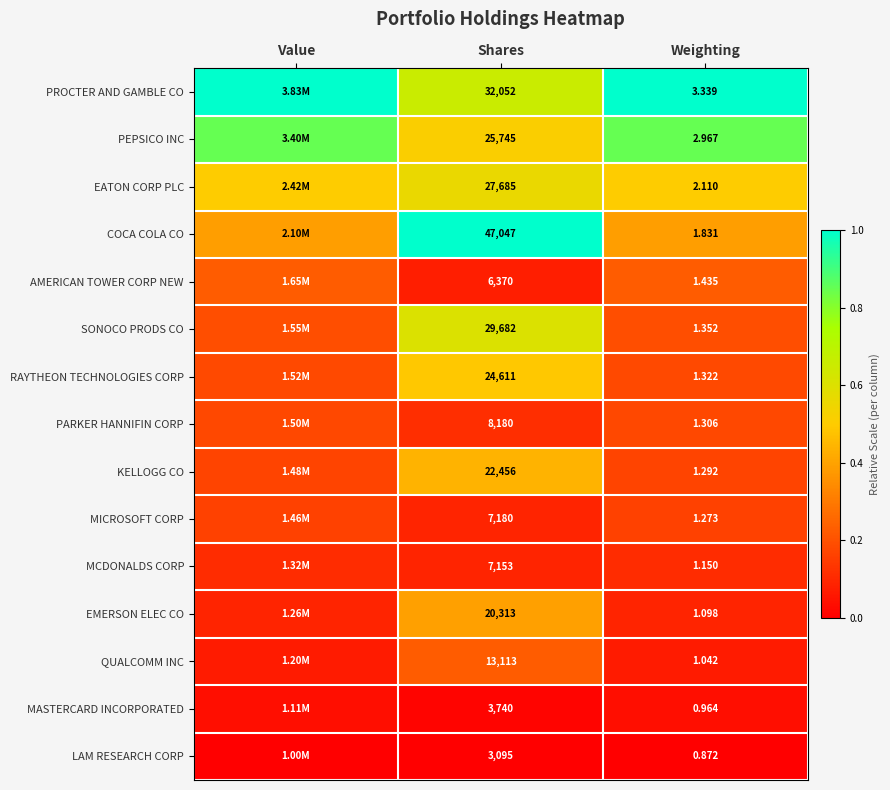

At Shares, list the series in order from largest to smallest.

COCA COLA CO, PROCTER AND GAMBLE CO, SONOCO PRODS CO, EATON CORP PLC, PEPSICO INC, RAYTHEON TECHNOLOGIES CORP, KELLOGG CO, EMERSON ELEC CO, QUALCOMM INC, PARKER HANNIFIN CORP, MICROSOFT CORP, MCDONALDS CORP, AMERICAN TOWER CORP NEW, MASTERCARD INCORPORATED, LAM RESEARCH CORP